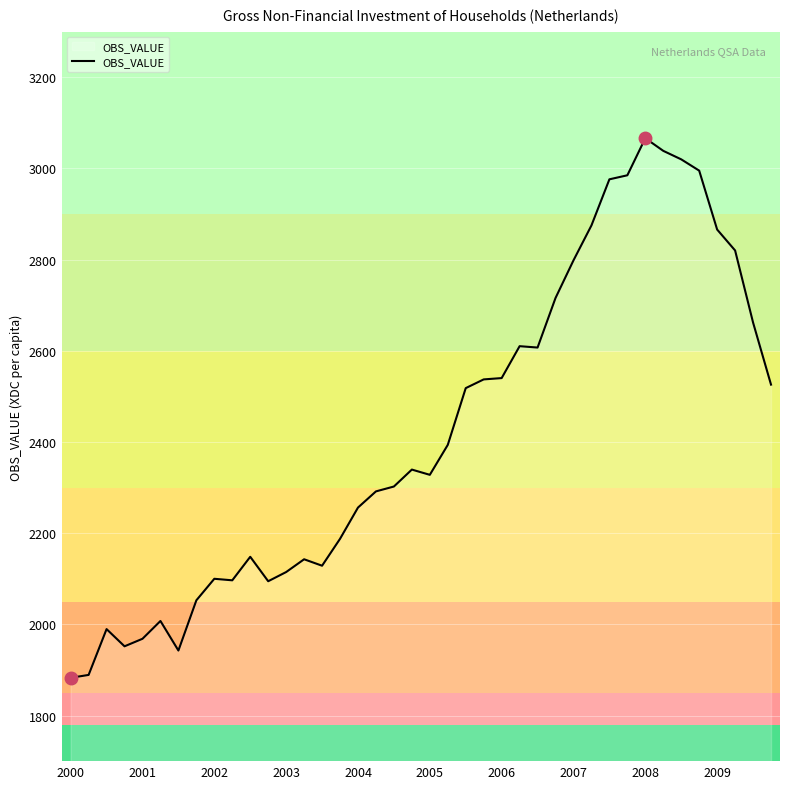

What is the maximum value shown in the chart?

3066.3